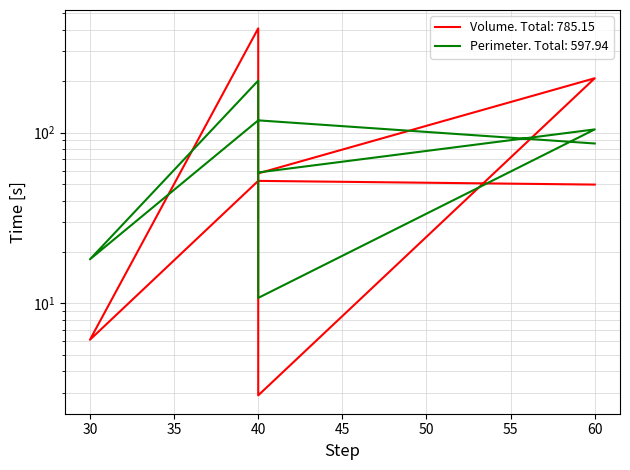

What are all the series names shown in the legend?

Volume, Perimeter